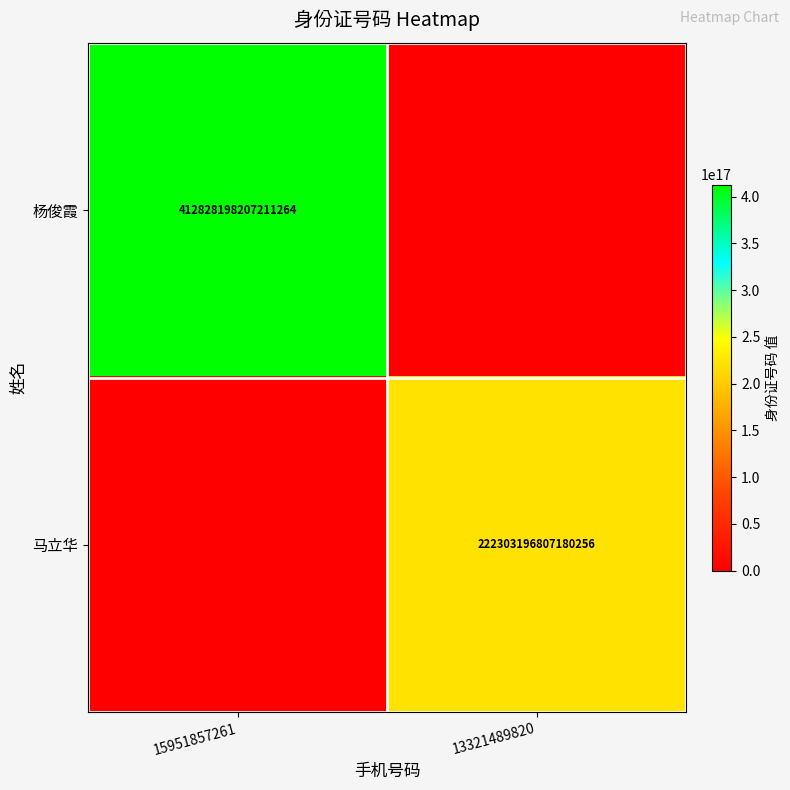

Is it true that 马立华 equals 78621968341576672 at 13321489820?

False